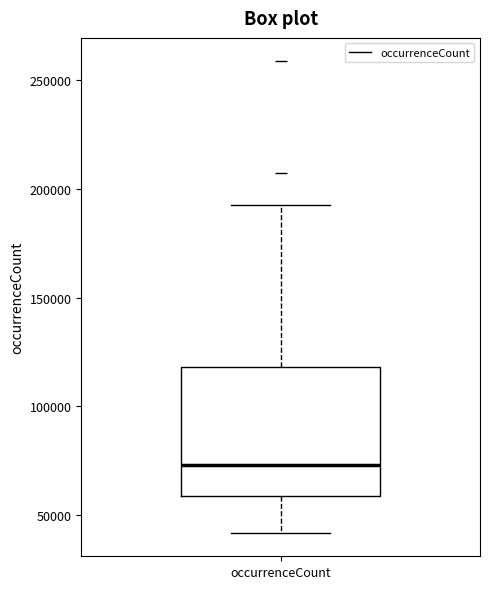

Read this box plot against the y-axis: the position of the median line, the range covered by the box, and the ends of both whiskers. The values are not printed on the chart, so give them approximately, as read against the axis.

median 75000, box 60000 to 120000, whiskers 40000 to 195000